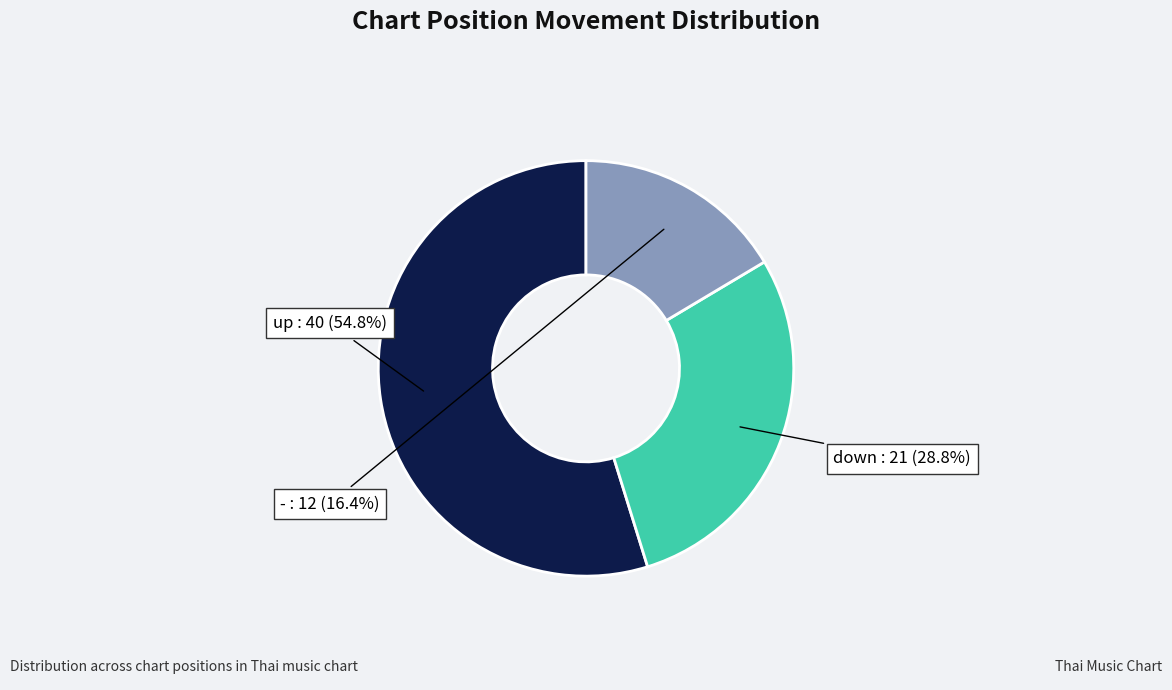

What is the largest slice in the pie chart?

up